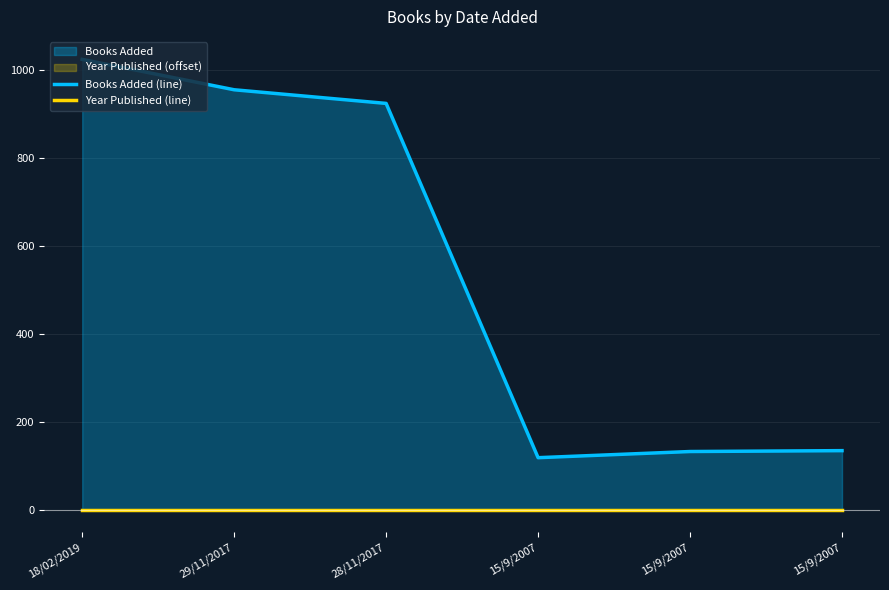

How many series are shown in this chart?

2